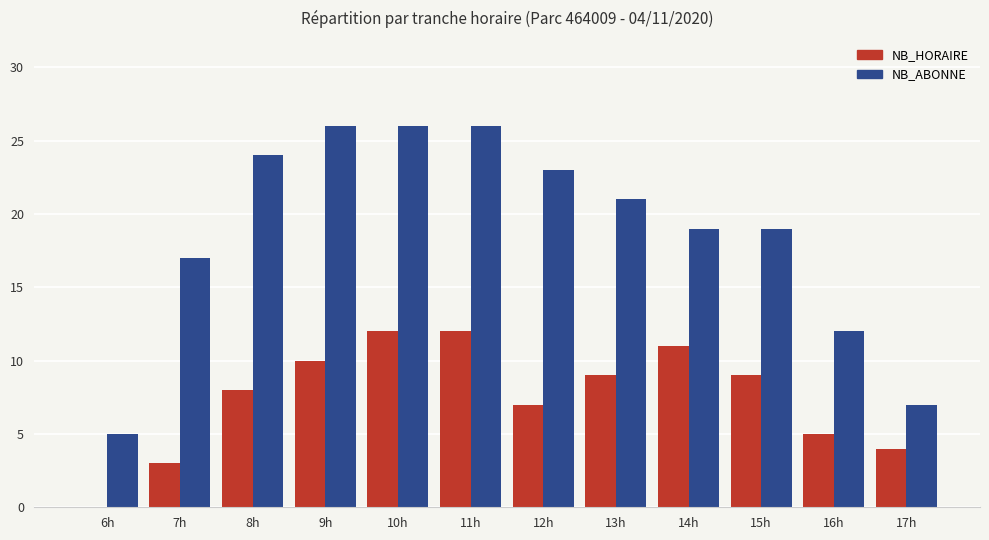

What are all the series names shown in the legend?

NB_HORAIRE, NB_ABONNE